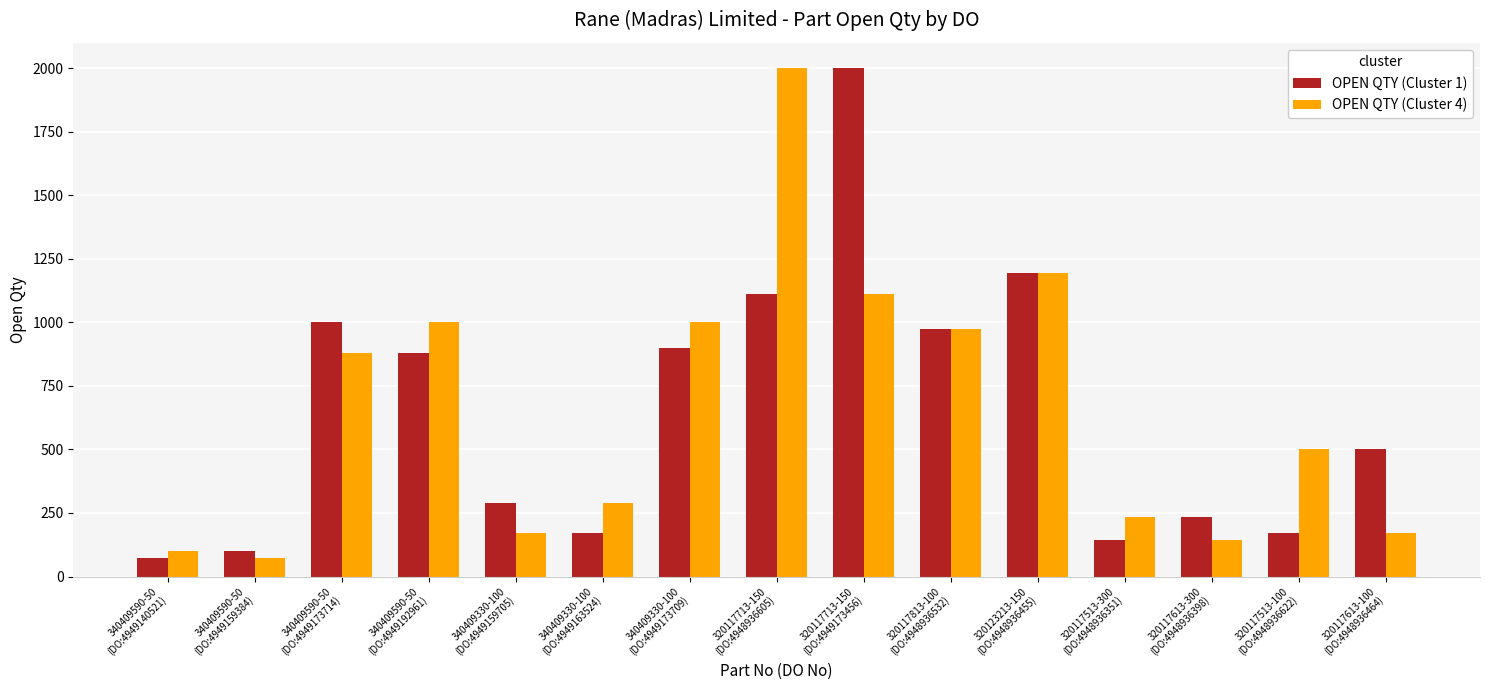

What is the minimum value shown in the chart?

71